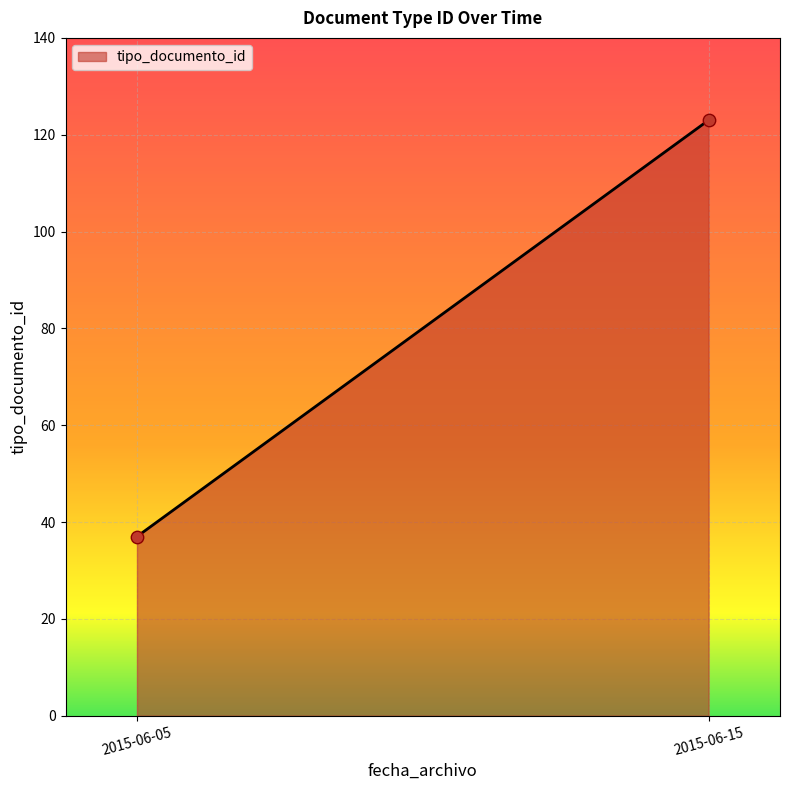

What is the range of Y values (max minus min)?

86